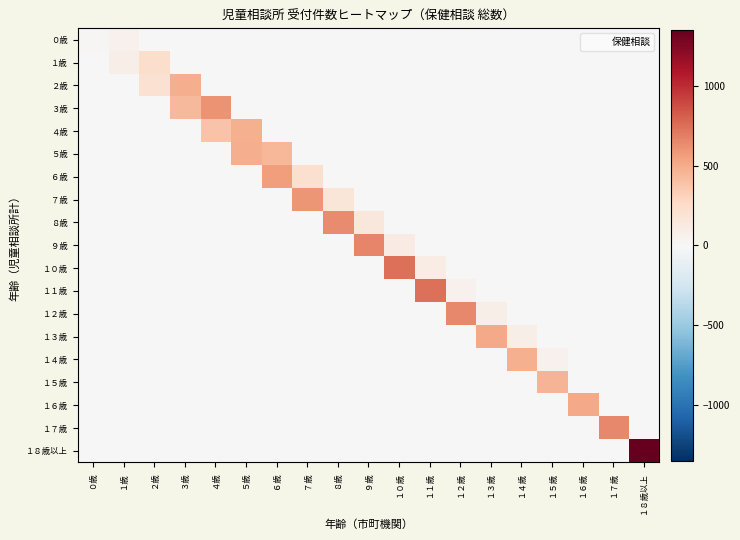

How many data points does each series have?

19